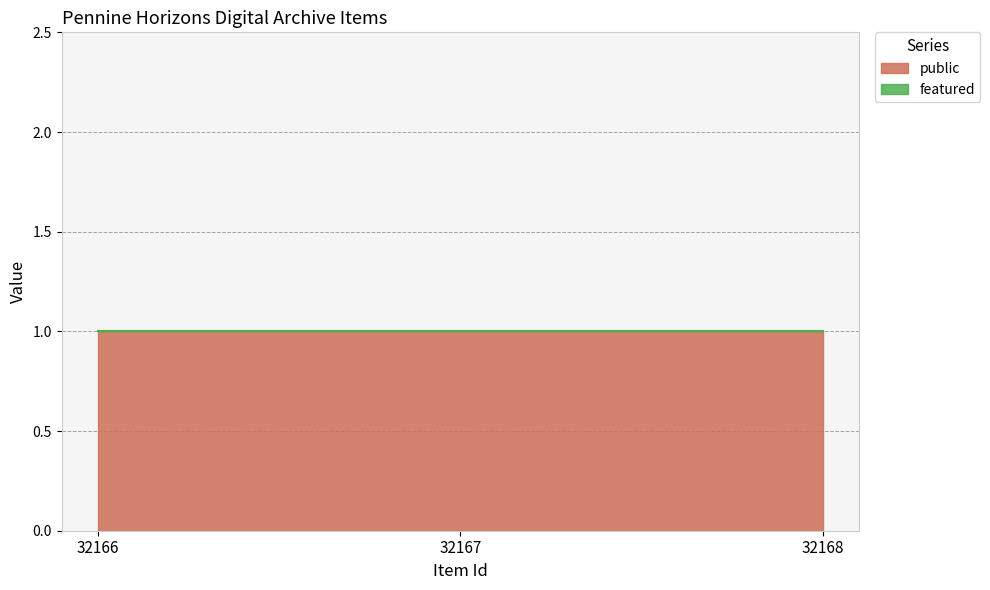

What are all the series names shown in the legend?

public, featured